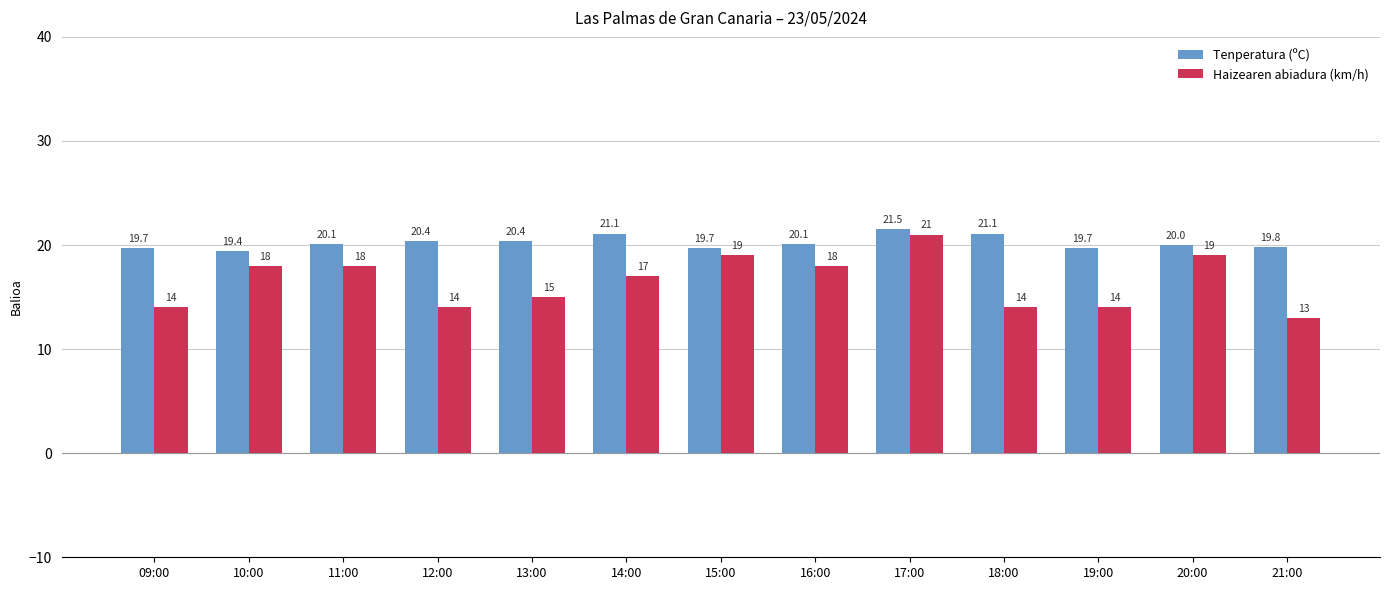

Which series changed the most between 13:00 and 20:00?

Haizearen abiadura (km/h)